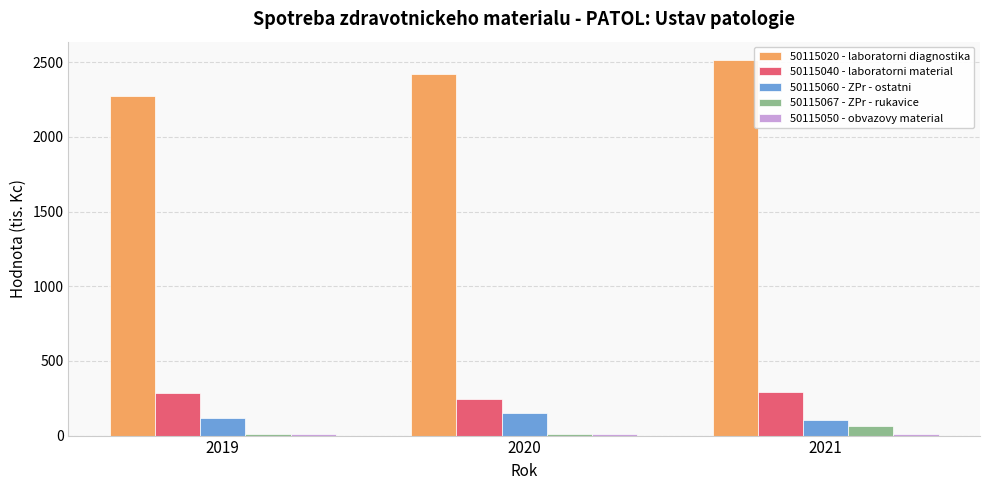

Which series has the largest total across all categories?

50115020 - laboratorni diagnostika